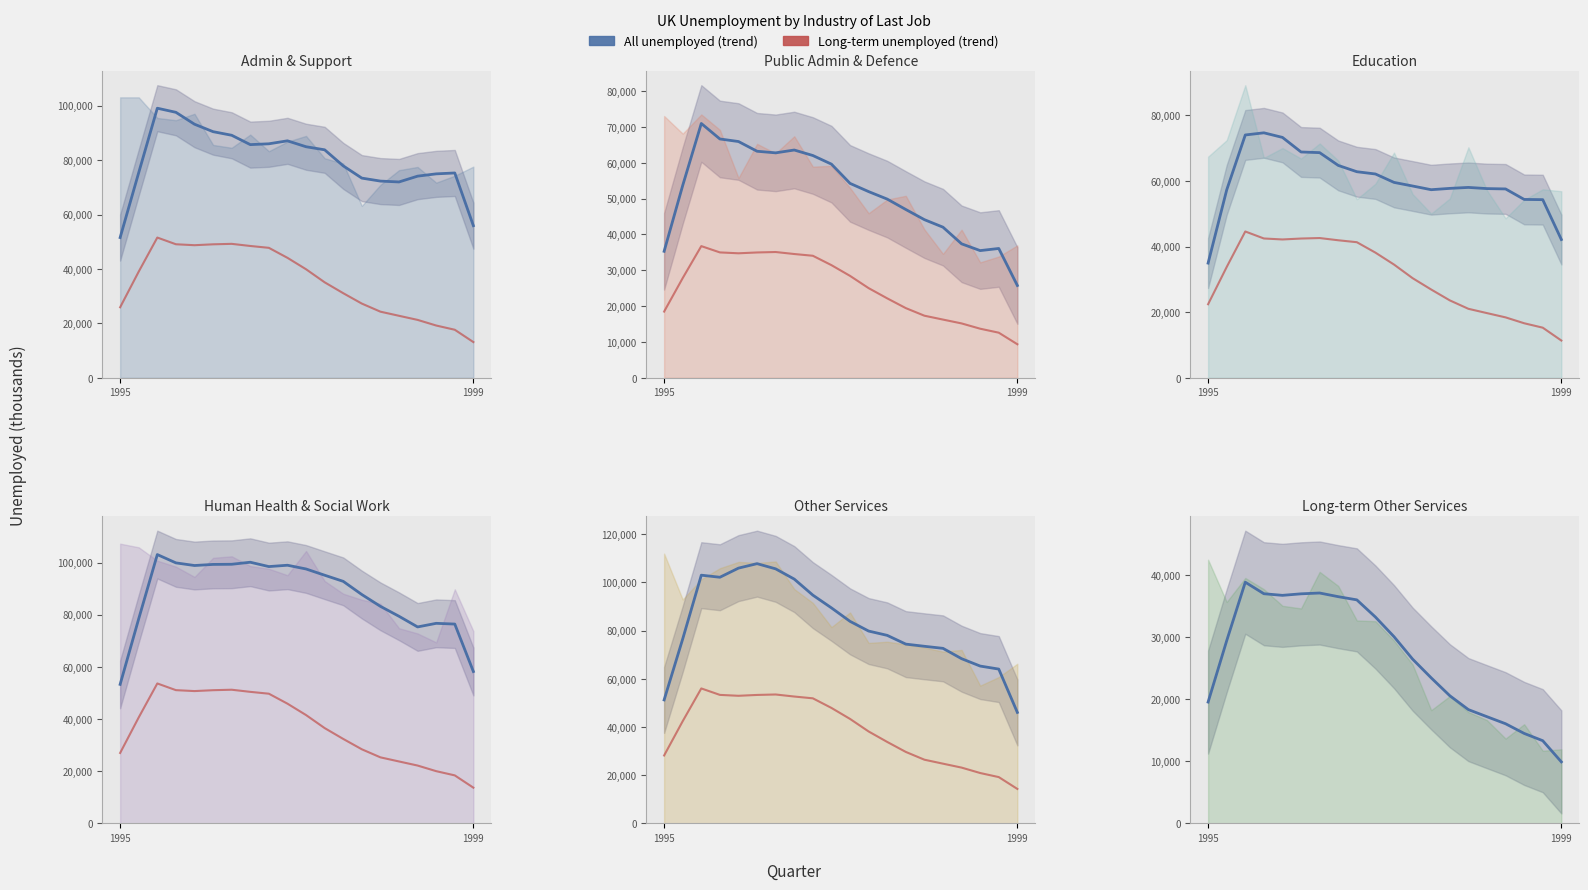

The value of Public admin & defence at Jul-Sep 1998 is 54033. True or false?

False